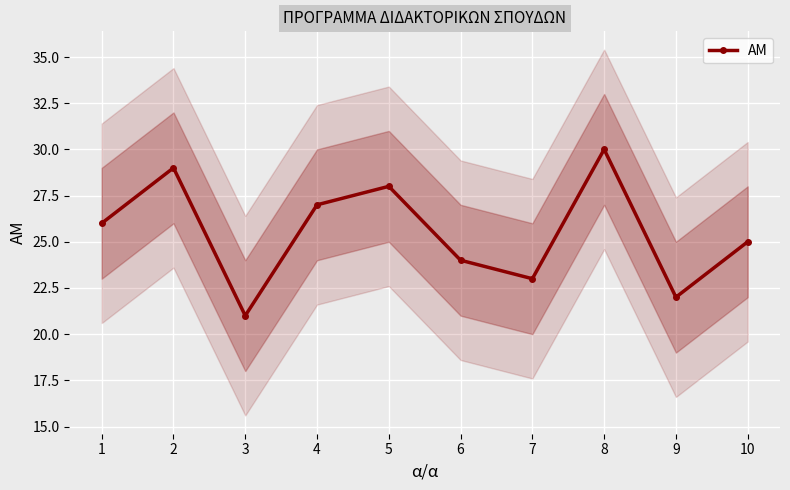

List the labels in order of value, smallest first.

3, 9, 7, 6, 10, 1, 4, 5, 2, 8